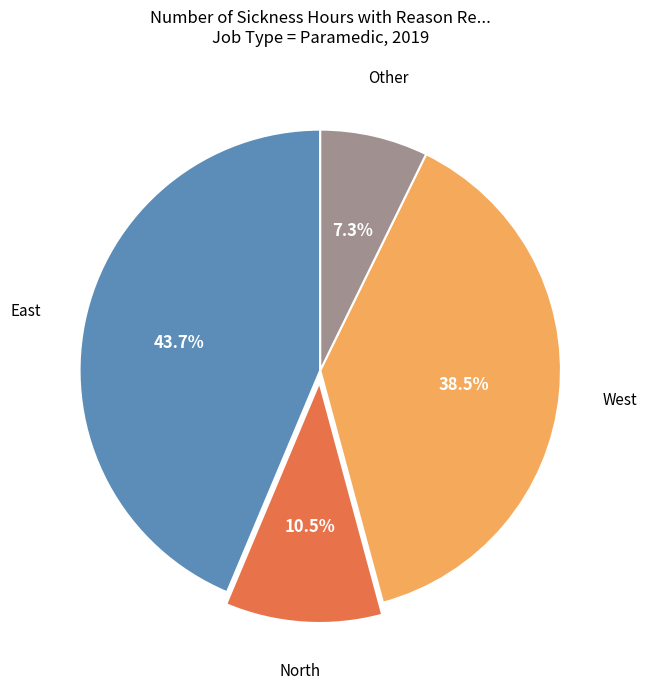

Does any single category account for the majority?

No